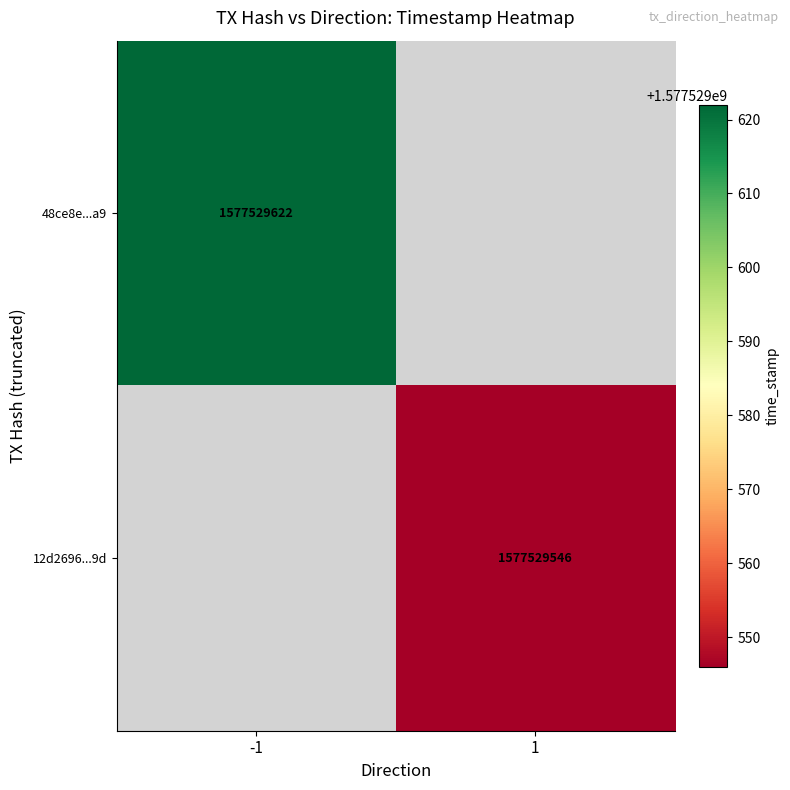

Is it true that 12d2696ff57cdc99dfbe830eef8aaf660bedd9d equals 2 at 0?

False